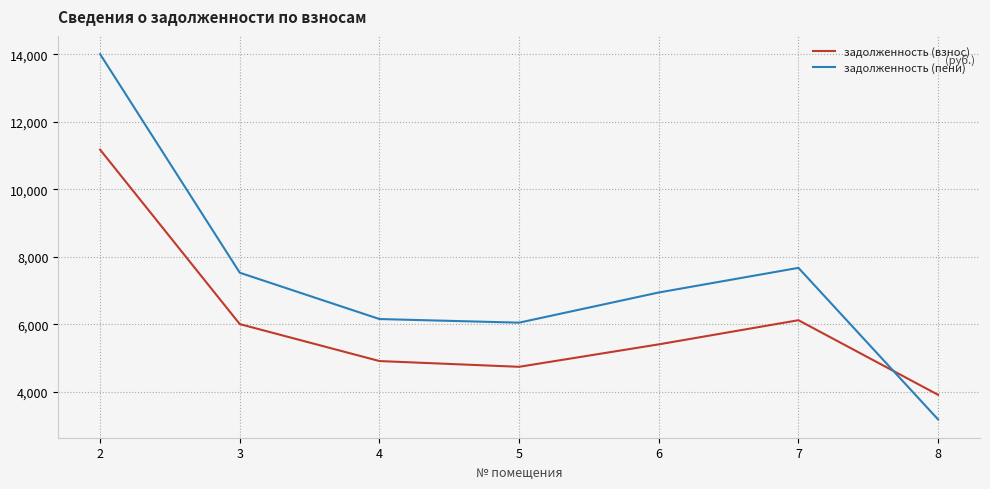

What is the maximum value for задолженность (взнос)?

11174.4